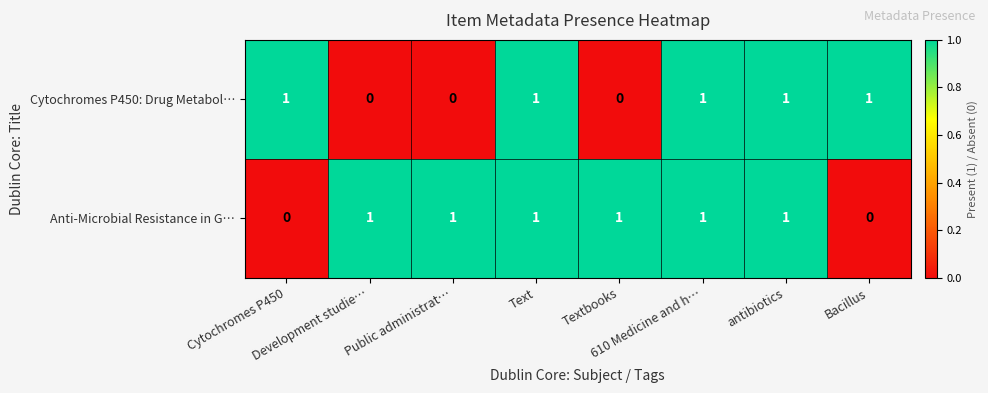

At how many categories does at least one series exceed 0?

8